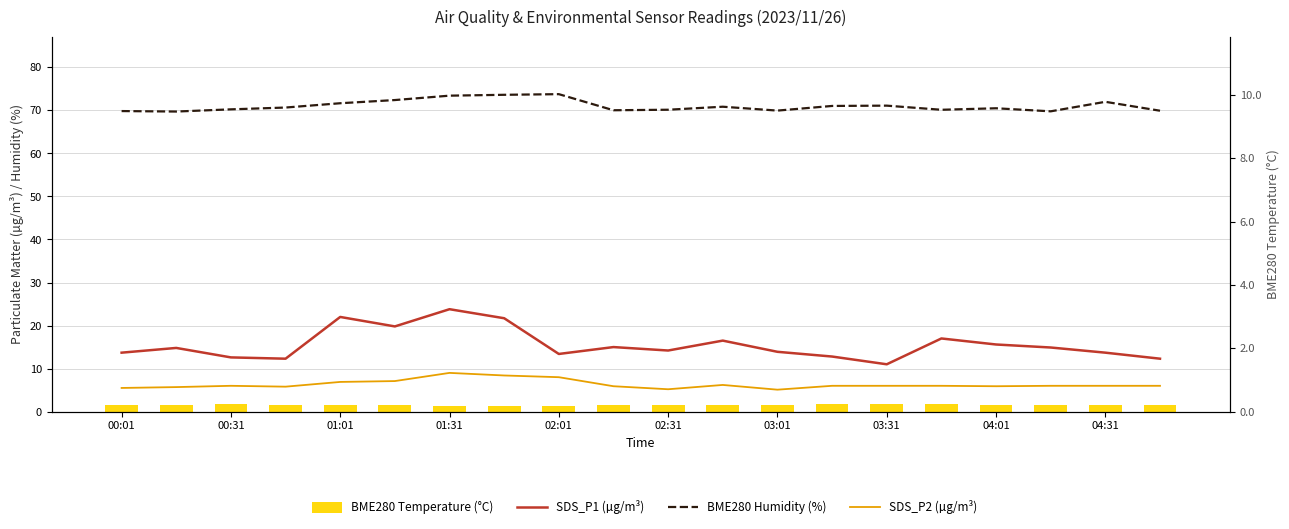

At how many categories does at least one series exceed 52?

20